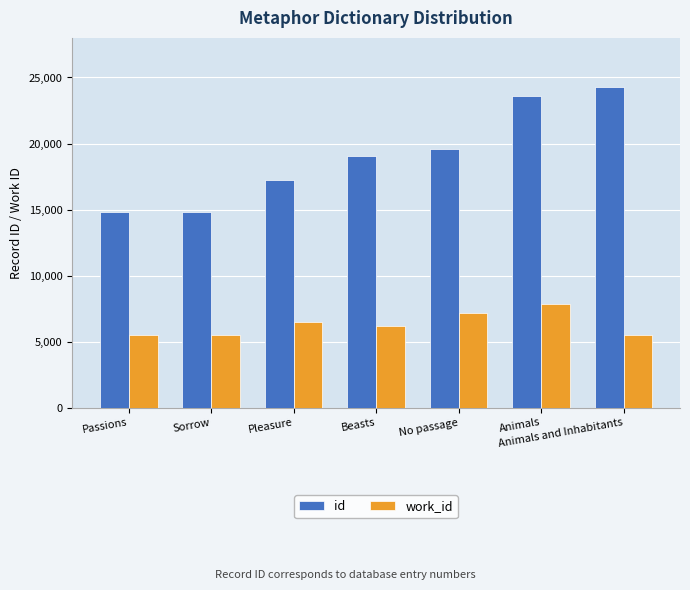

Which series has the widest spread of values?

id